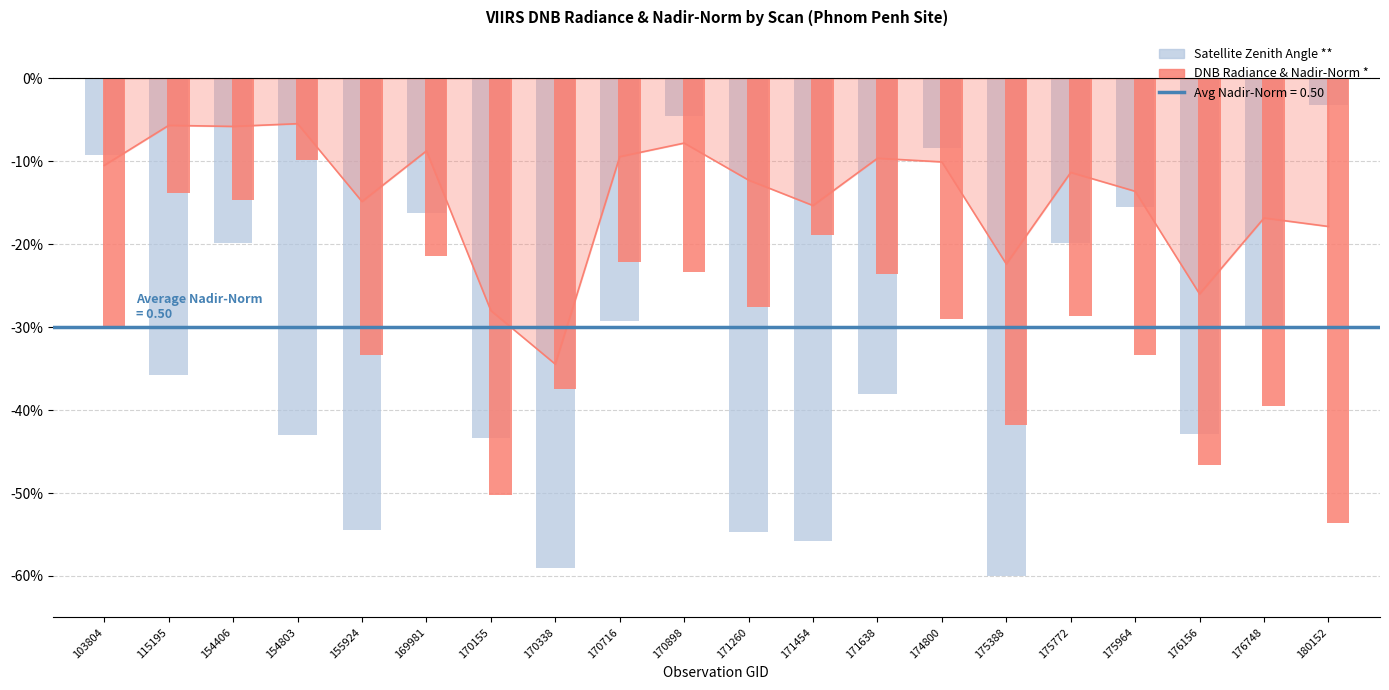

Reading right to left, transcribe all the data shown in this chart.

180152=-17.9	176748=-16.8	176156=-26.0	175964=-13.6	175772=-11.3	175388=-22.4	174800=-10.1	171638=-9.6	171454=-15.3	171260=-12.3	170898=-7.8	170716=-9.4	170338=-34.5	170155=-28.0	169981=-8.7	155924=-14.8	154803=-5.5	154406=-5.8	115195=-5.7	103804=-10.5